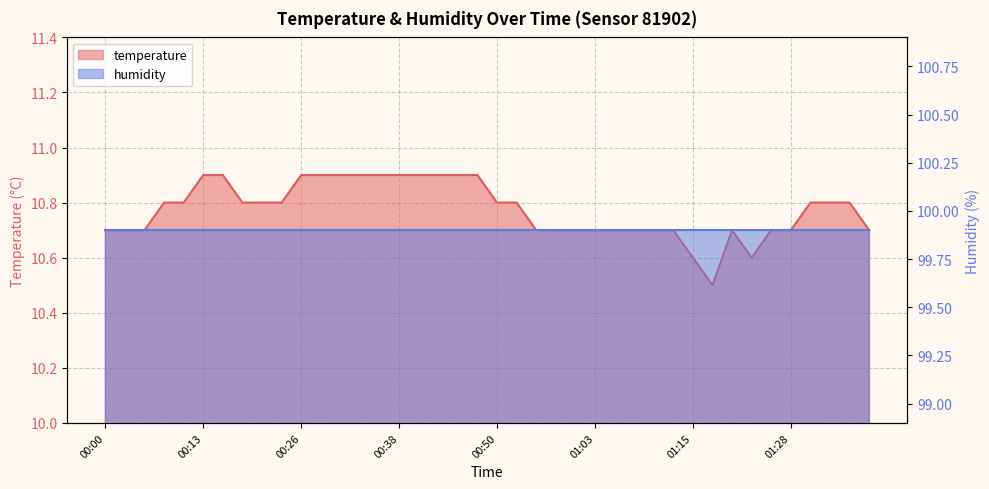

What is the smallest value displayed?

10.5